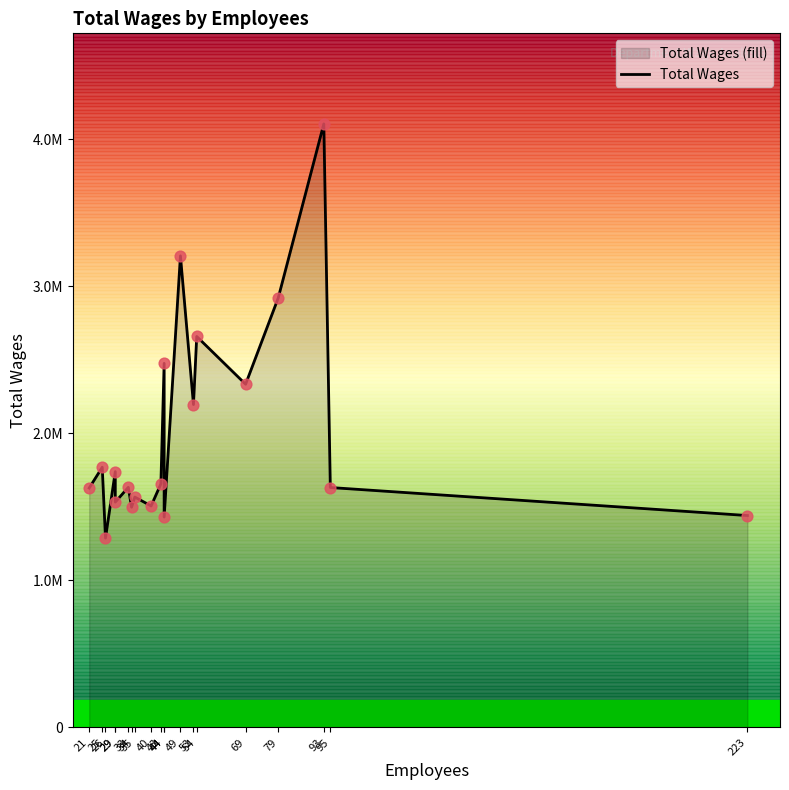

Approximately how many times larger is the value at 95 compared to 33?

1.0